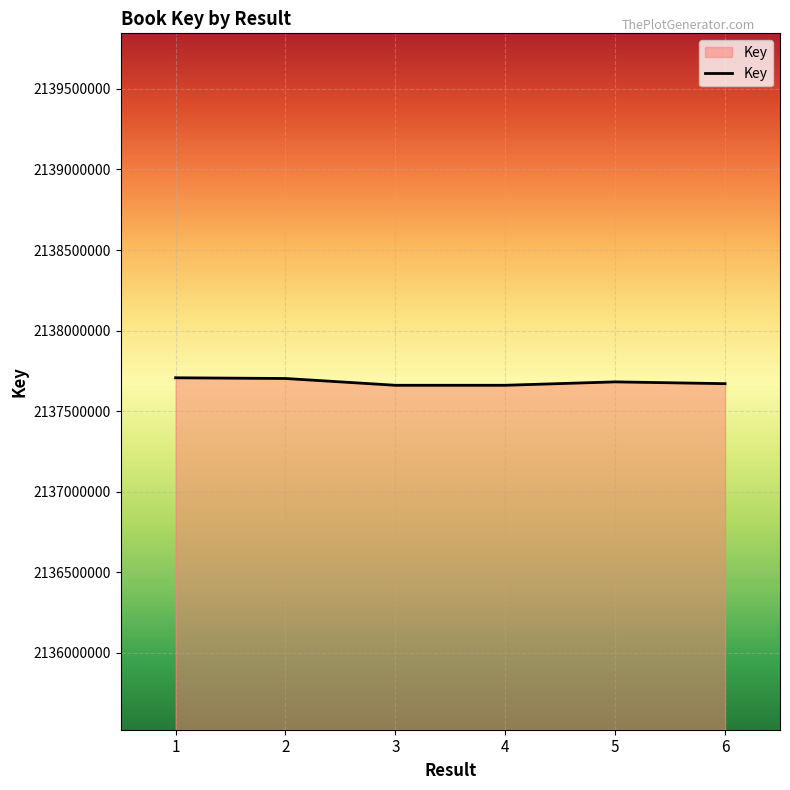

The value at 1 is 3536806384. True or false?

False